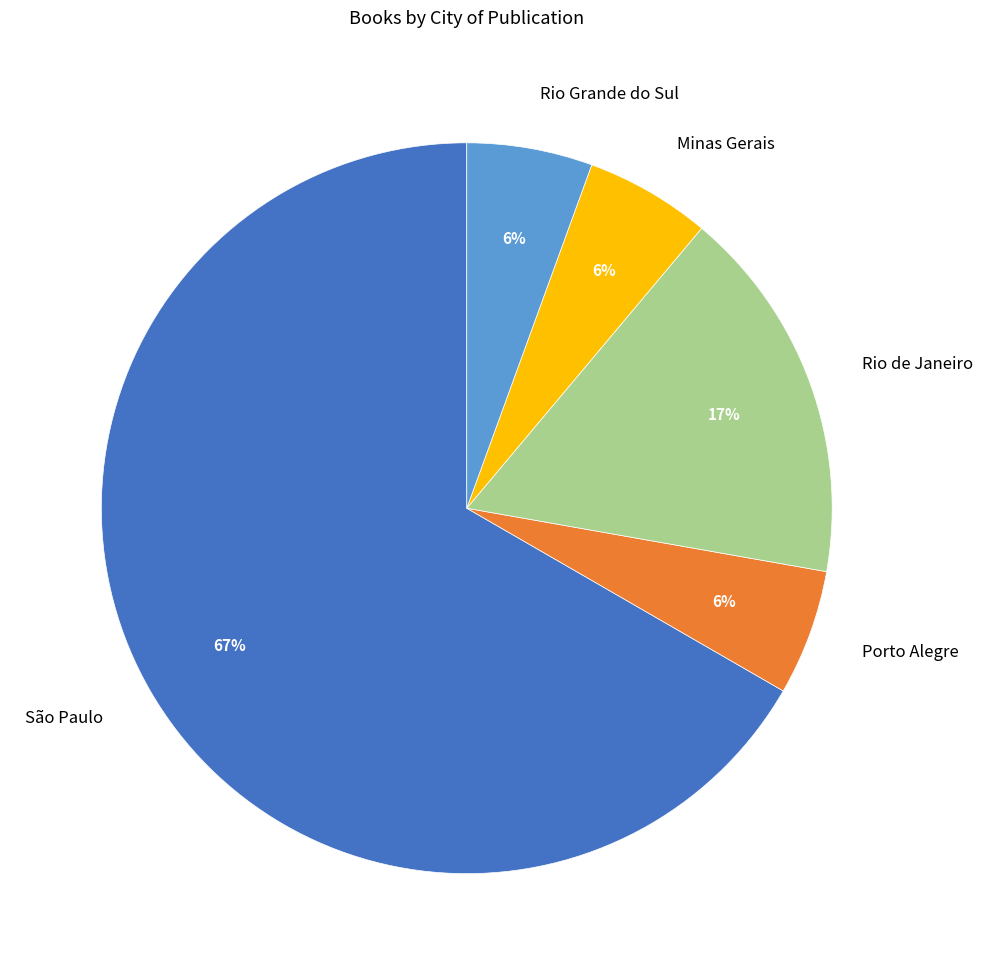

Which has a higher value, São Paulo or Minas Gerais?

São Paulo